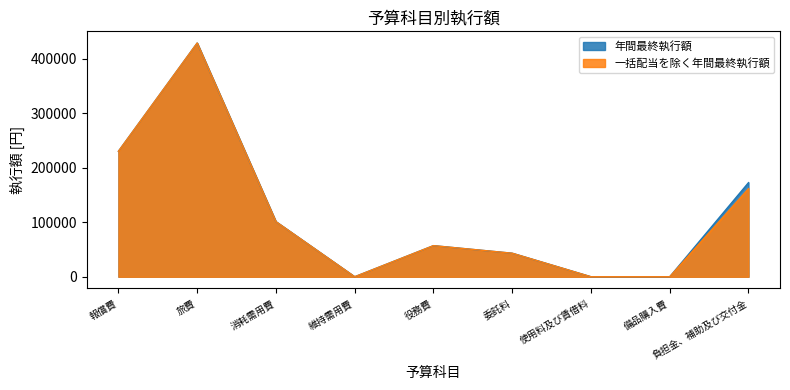

Does the chart have visible grid lines?

No